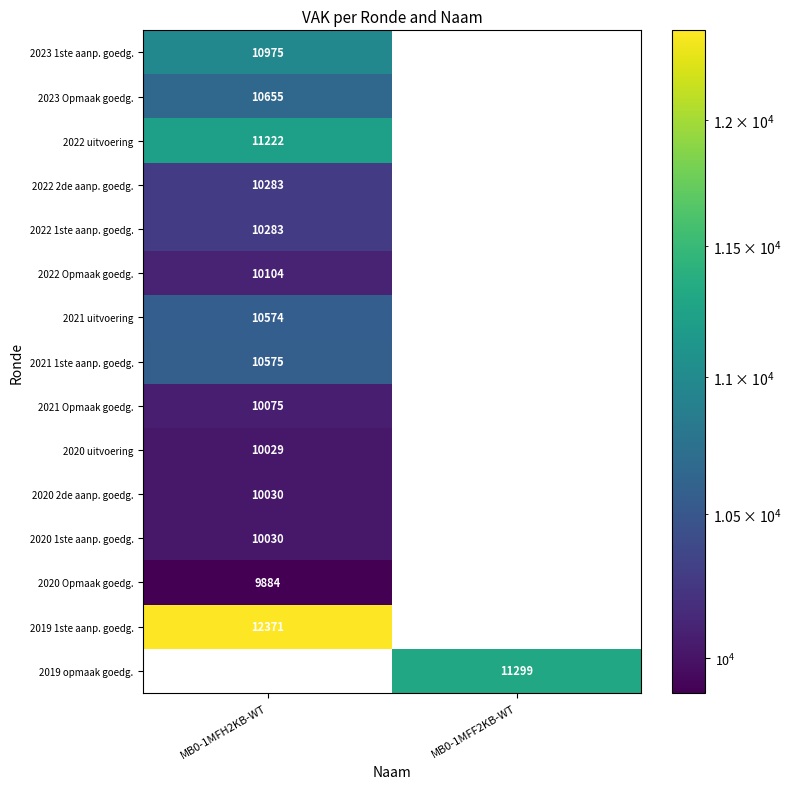

Between MB0-1MFF2KB-WT and MB0-1MFH2KB-WT, which is larger?

MB0-1MFH2KB-WT